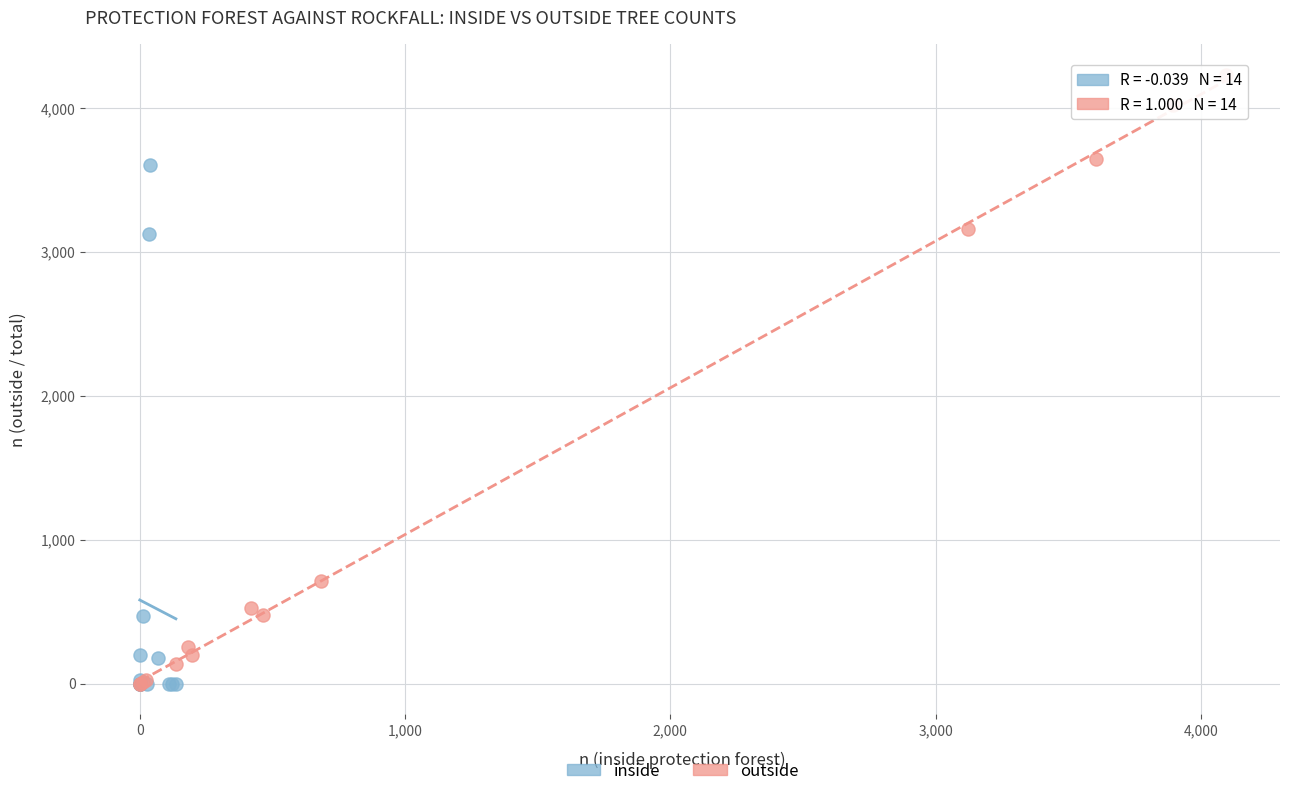

Which series reaches the maximum Y coordinate?

outside